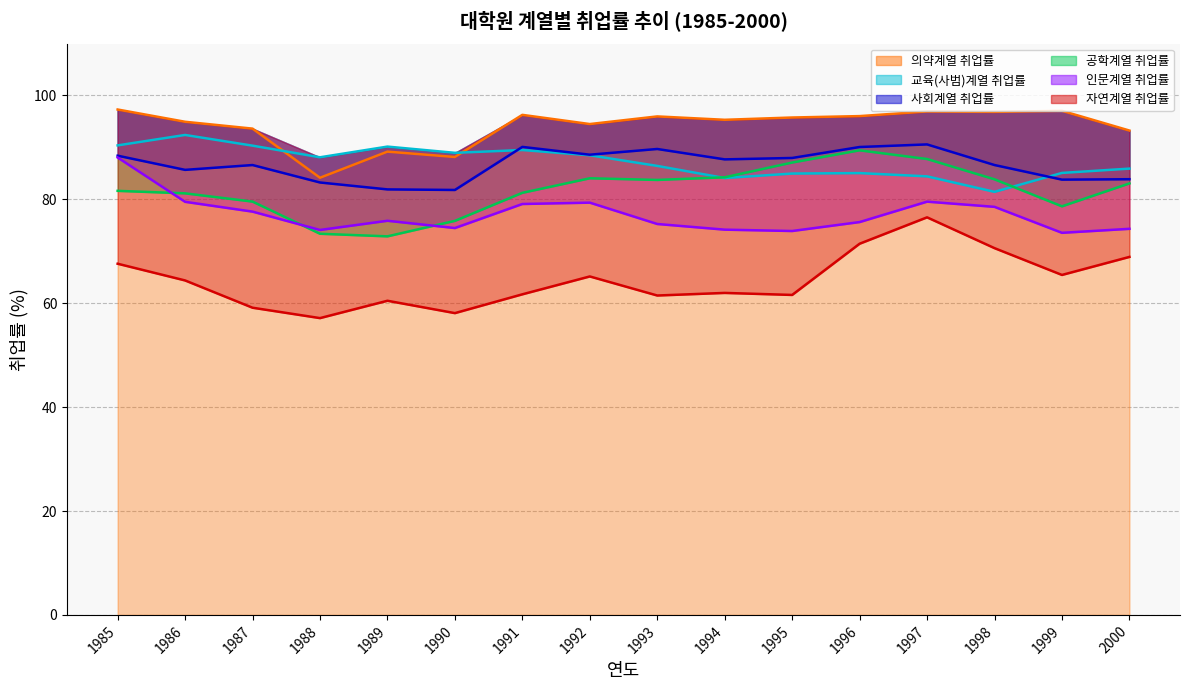

What is the value of the 교육(사범)계열 취업률 point at the 10th from the left?

84.1